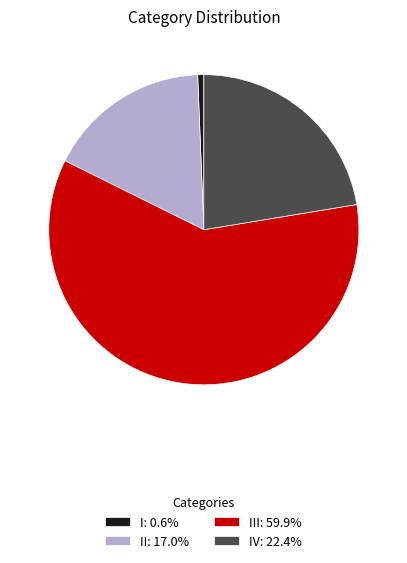

Count the number of slices in the pie.

4